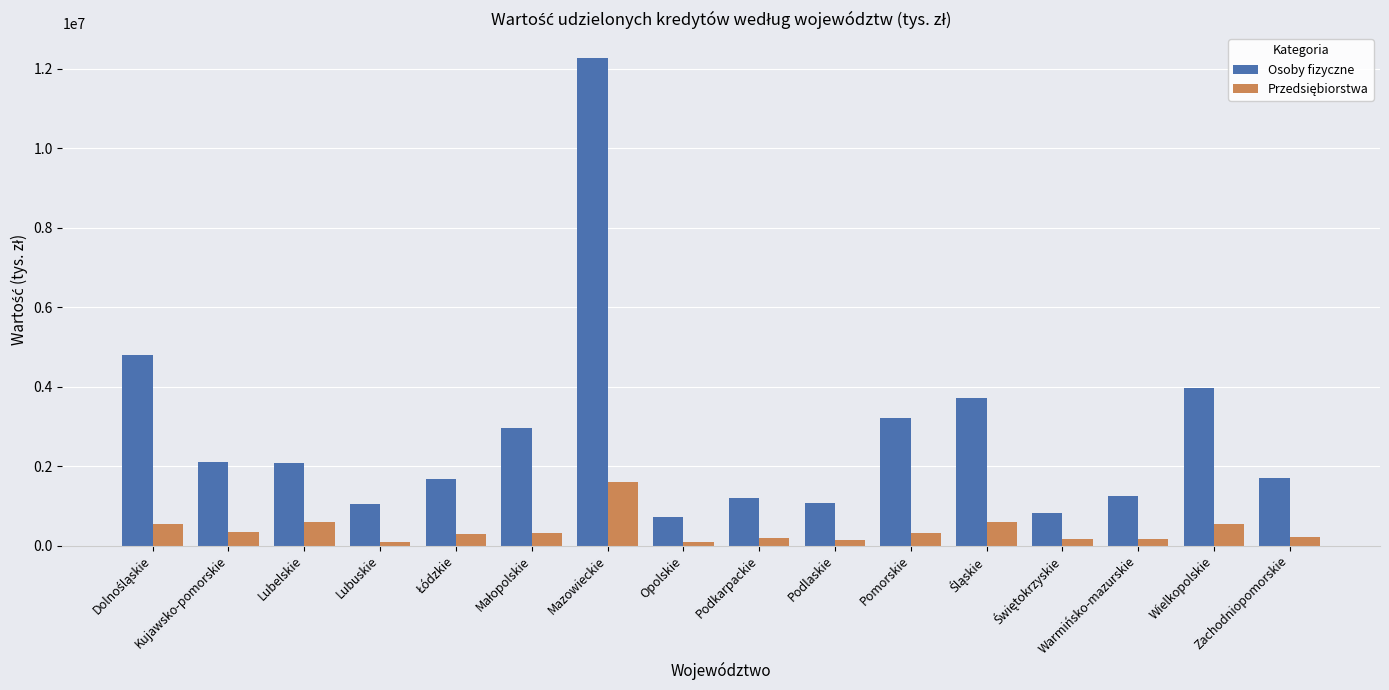

Which category has the highest value across all series?

Mazowieckie